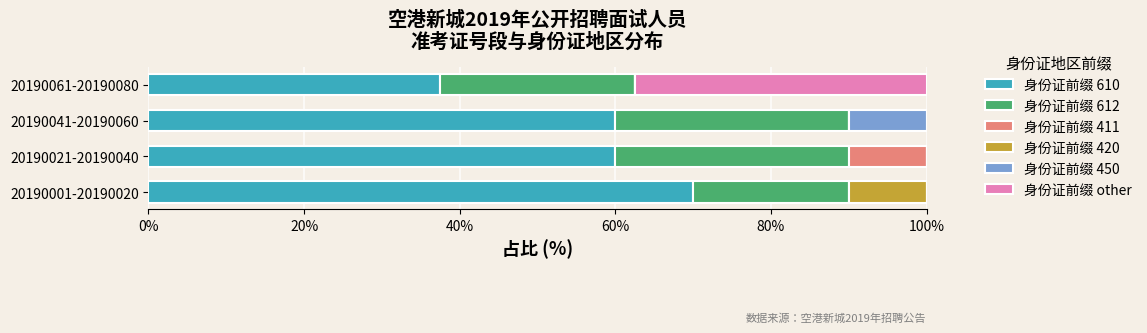

Which category has the highest value in the 身份证前缀 610 series?

20190001-20190020